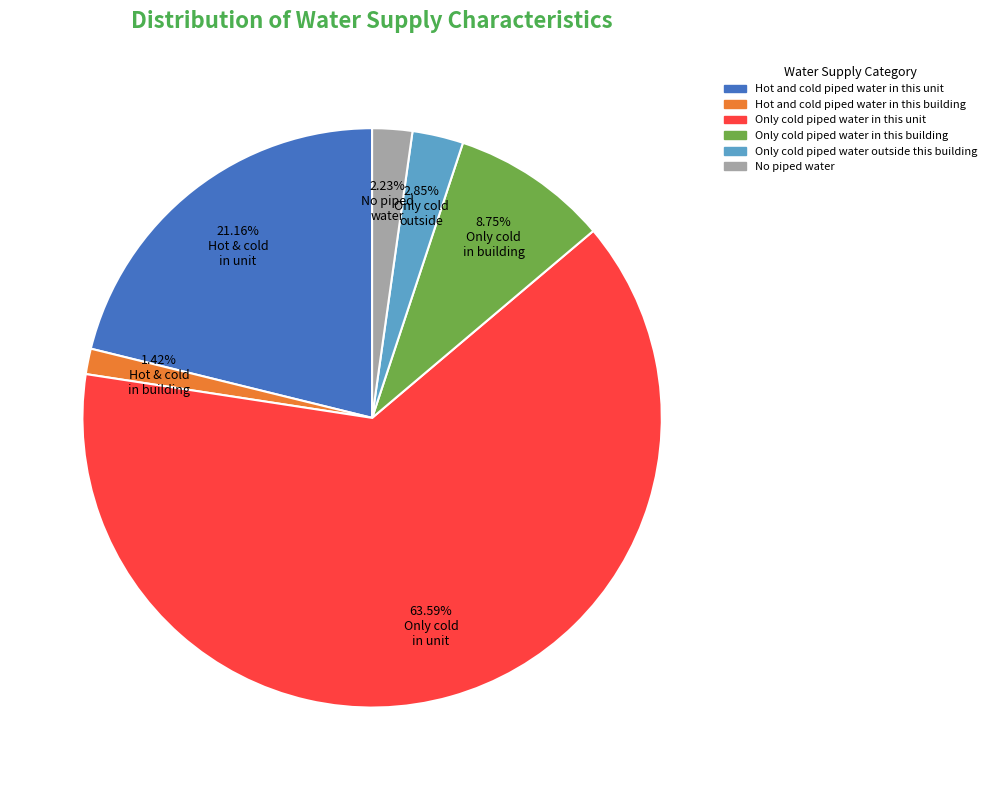

Approximately how many times larger is the value at Hot and cold piped water in this unit compared to Only cold piped water outside this building?

7.4